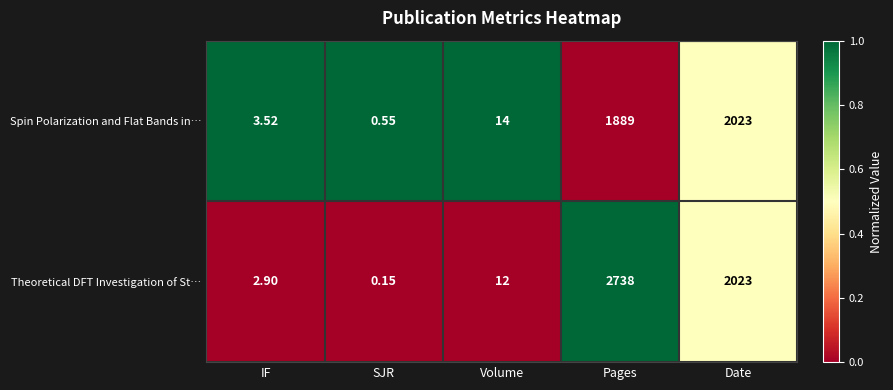

List the series in order of their overall mean, highest first.

Theoretical DFT Investigation of St…, Spin Polarization and Flat Bands in…